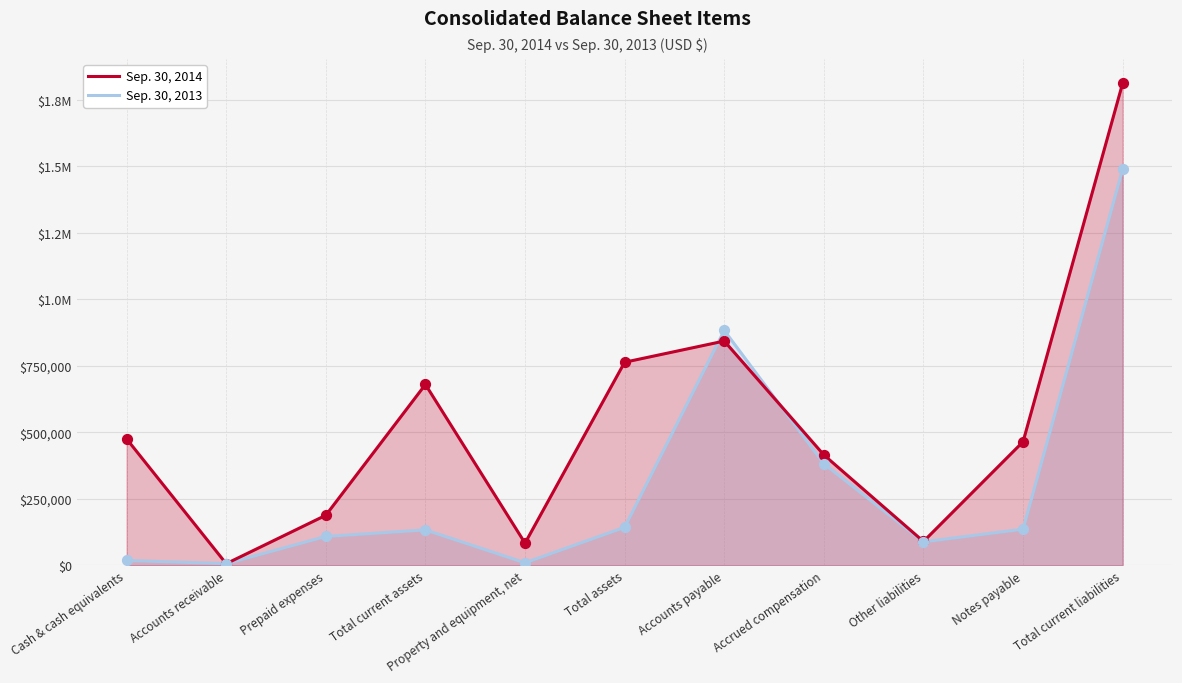

Which series has the largest total across all categories?

Sep. 30, 2014